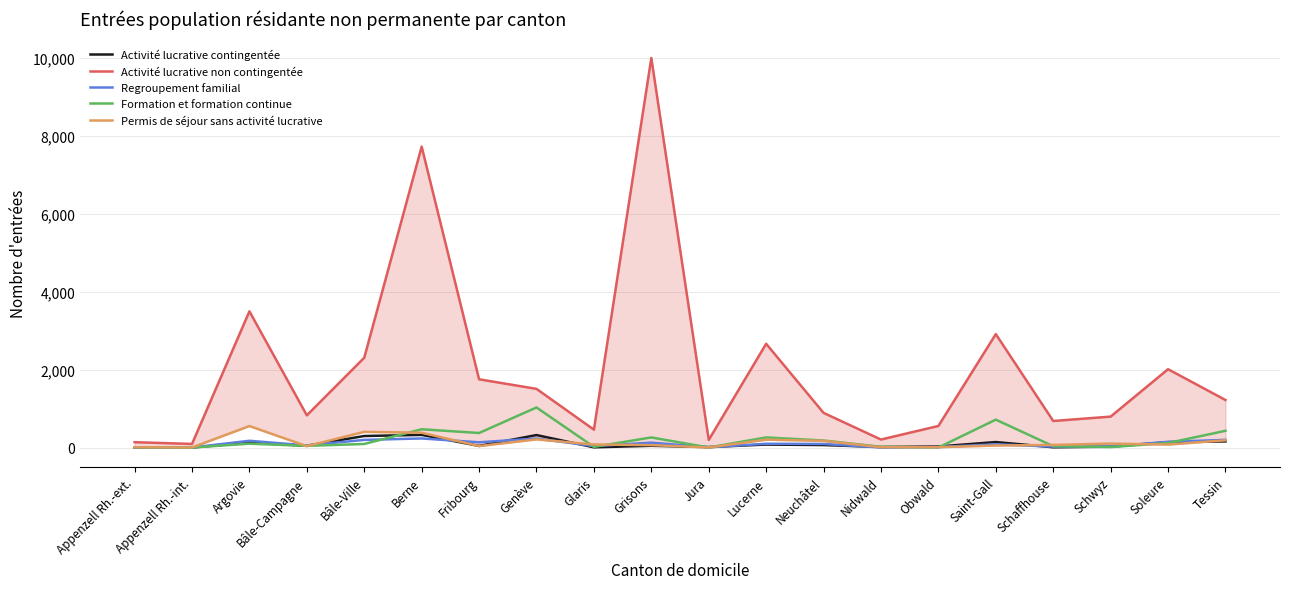

How many interior local valleys does the Permis de séjour sans activité lucrative series have?

5